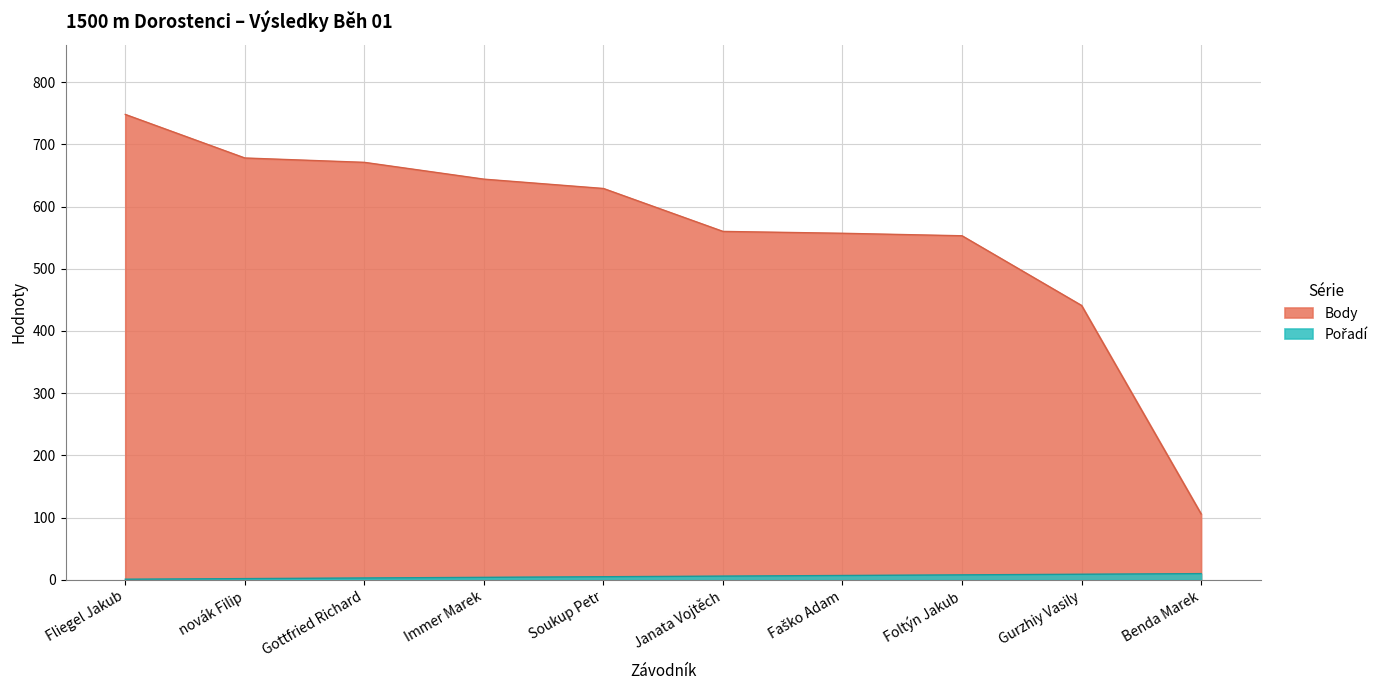

How many Pořadí values are between 3 and 8?

6